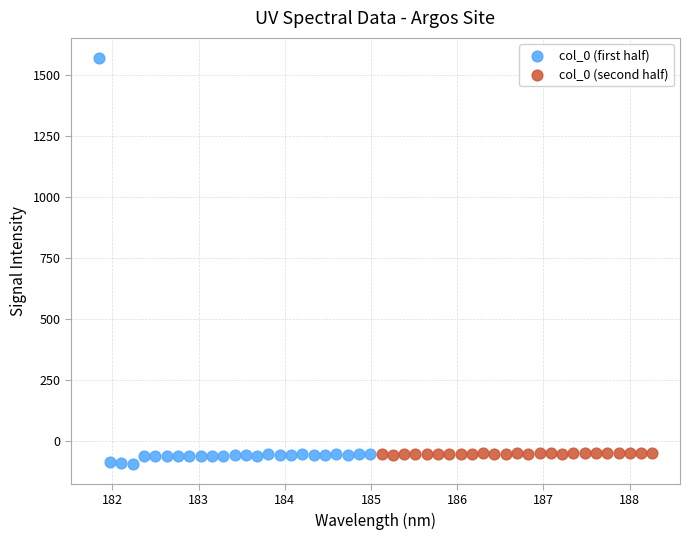

Which series contains the highest Y value?

col_0 (first half)